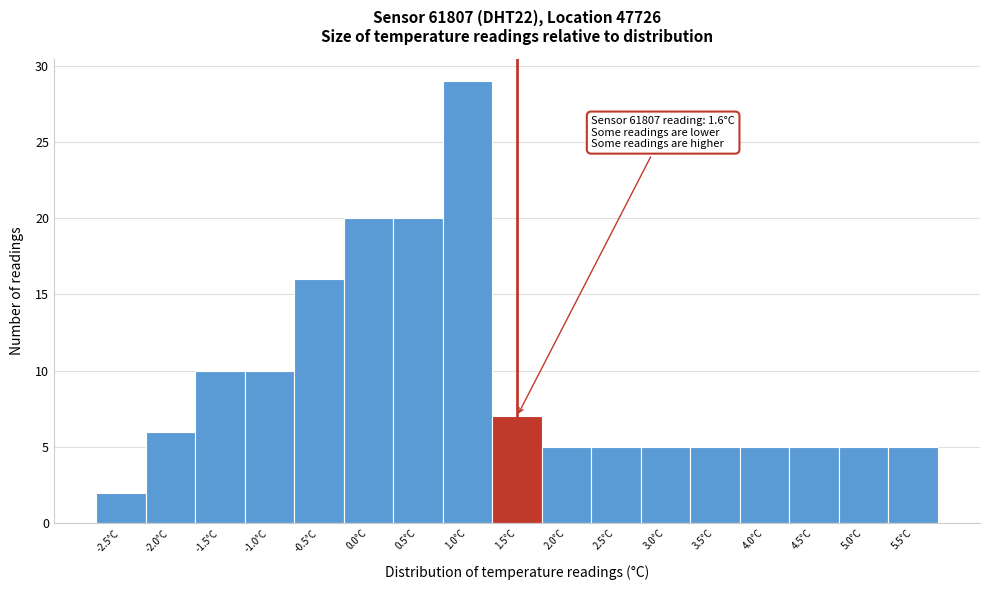

Reading left to right, what are all the values shown in this chart?

2	6	10	10	16	20	20	29	7	5	5	5	5	5	5	5	5